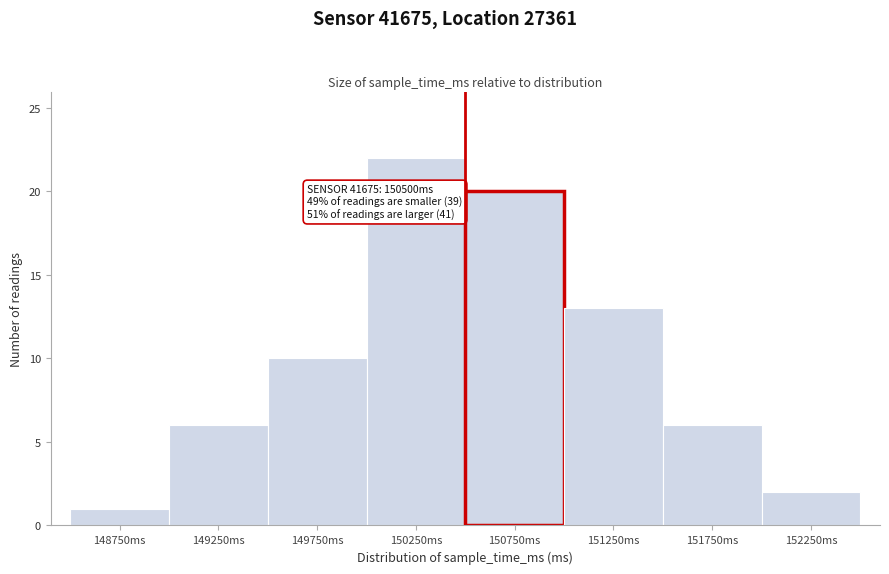

Over which range of the x-axis is the bar tallest?

150000 to 150500